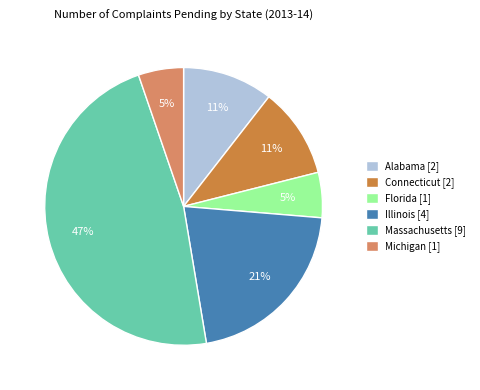

Does any single category account for the majority?

No